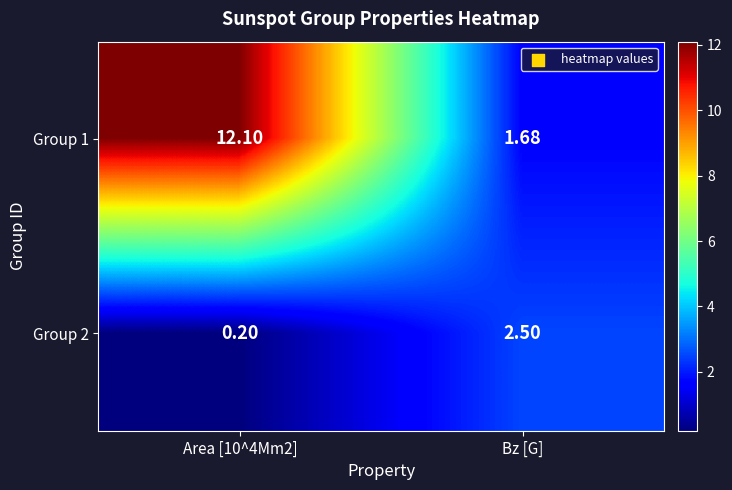

Is the value of Group 2 at Area [10^4Mm2] greater than the value of Group 1 at Bz [G]?

No